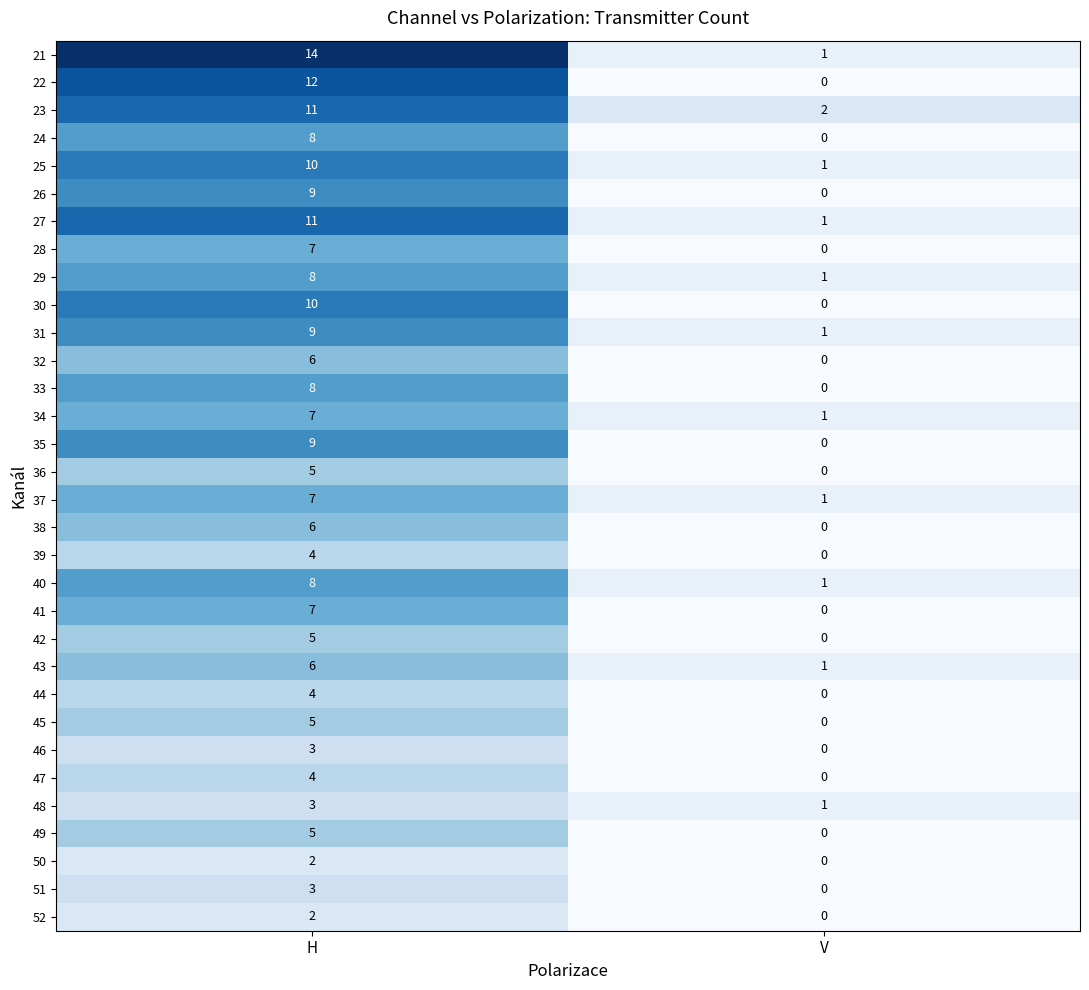

Which series changed the most between H and V?

21